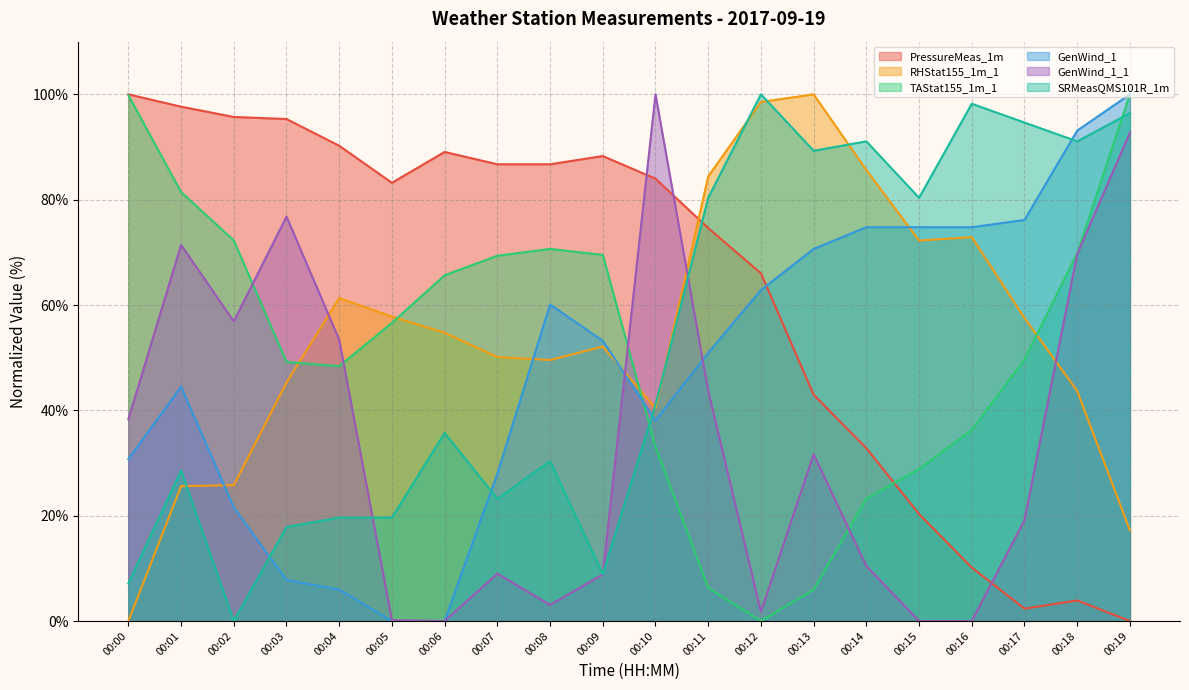

Reading right to left, what are all the values shown in this chart?

PressureMeas_1m: 00:19=0.0	00:18=3.9	00:17=2.3	00:16=10.2	00:15=20.3	00:14=32.8	00:13=43.0	00:12=66.0	00:11=74.6	00:10=84.0	00:09=88.3	00:08=86.7	00:07=86.7	00:06=89.1	00:05=83.2	00:04=90.2	00:03=95.3	00:02=95.7	00:01=97.7	00:00=100.0
RHStat155_1m_1: 00:19=17.2	00:18=43.7	00:17=57.5	00:16=72.9	00:15=72.2	00:14=85.6	00:13=100.0	00:12=98.6	00:11=84.4	00:10=40.4	00:09=52.1	00:08=49.6	00:07=50.1	00:06=54.7	00:05=57.8	00:04=61.3	00:03=45.3	00:02=25.8	00:01=25.6	00:00=0.0
TAStat155_1m_1: 00:19=100.0	00:18=69.8	00:17=49.7	00:16=36.3	00:15=28.9	00:14=23.2	00:13=6.0	00:12=0.0	00:11=6.3	00:10=33.1	00:09=69.5	00:08=70.6	00:07=69.4	00:06=65.6	00:05=56.6	00:04=48.4	00:03=49.2	00:02=72.3	00:01=81.5	00:00=99.8
GenWind_1: 00:19=100.0	00:18=93.1	00:17=76.1	00:16=74.8	00:15=74.8	00:14=74.8	00:13=70.6	00:12=62.8	00:11=50.9	00:10=38.1	00:09=53.2	00:08=60.1	00:07=28.0	00:06=0.0	00:05=0.0	00:04=6.0	00:03=7.8	00:02=21.6	00:01=44.5	00:00=30.7
GenWind_1_1: 00:19=92.7	00:18=69.7	00:17=19.2	00:16=0.0	00:15=0.0	00:14=10.4	00:13=31.6	00:12=1.7	00:11=43.7	00:10=100.0	00:09=8.9	00:08=3.0	00:07=9.0	00:06=0.0	00:05=0.1	00:04=53.4	00:03=76.8	00:02=56.9	00:01=71.4	00:00=38.3
SRMeasQMS101R_1m: 00:19=96.4	00:18=91.1	00:17=94.6	00:16=98.2	00:15=80.4	00:14=91.1	00:13=89.3	00:12=100.0	00:11=80.4	00:10=41.1	00:09=8.9	00:08=30.4	00:07=23.2	00:06=35.7	00:05=19.6	00:04=19.6	00:03=17.9	00:02=0.0	00:01=28.6	00:00=7.1